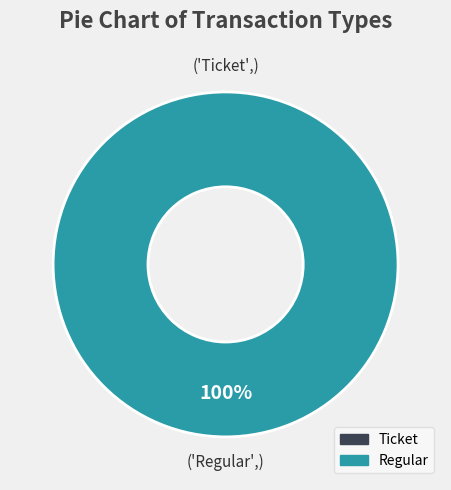

To the nearest percent, what is the combined percentage of Ticket and Regular?

100%